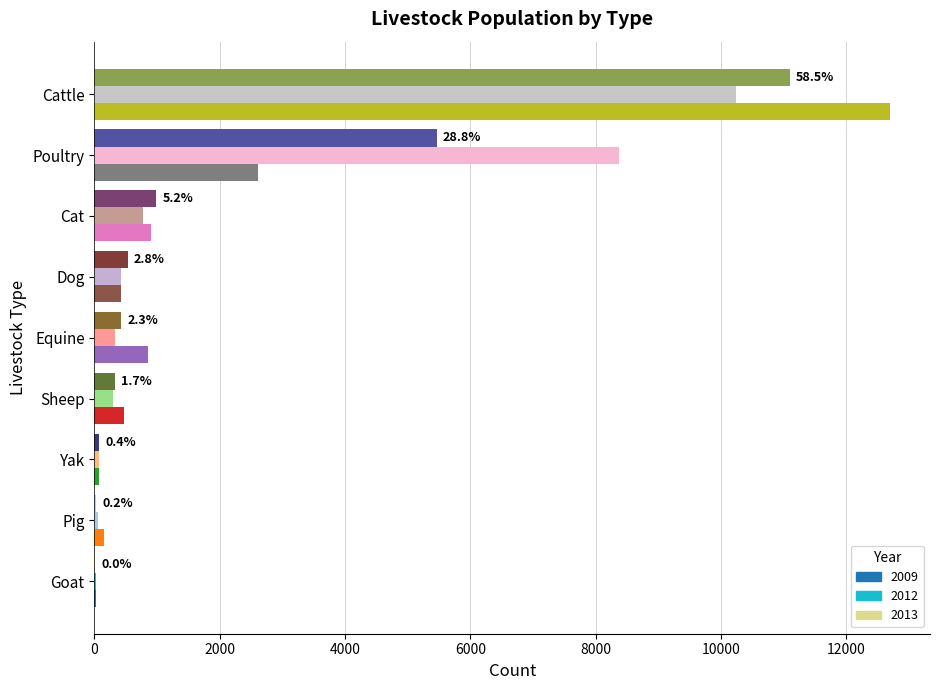

True or false: 2012 has a value of 8375 at Poultry.

True